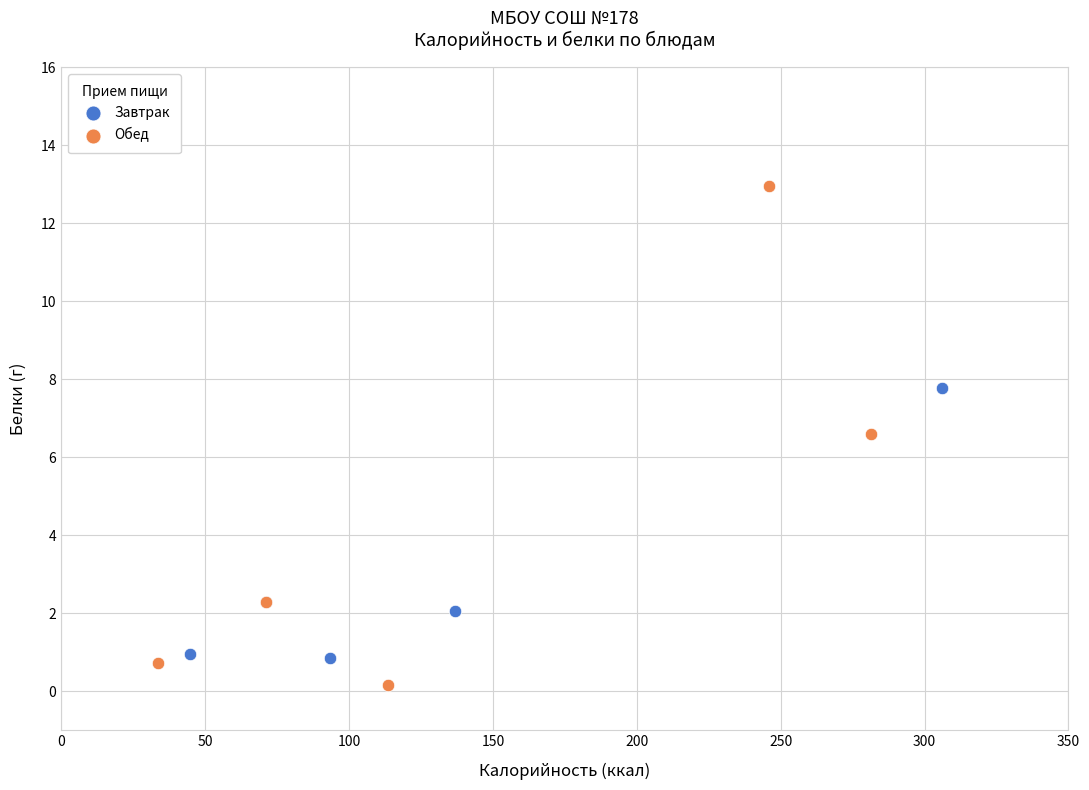

Which series has the widest spread of Y values?

Обед